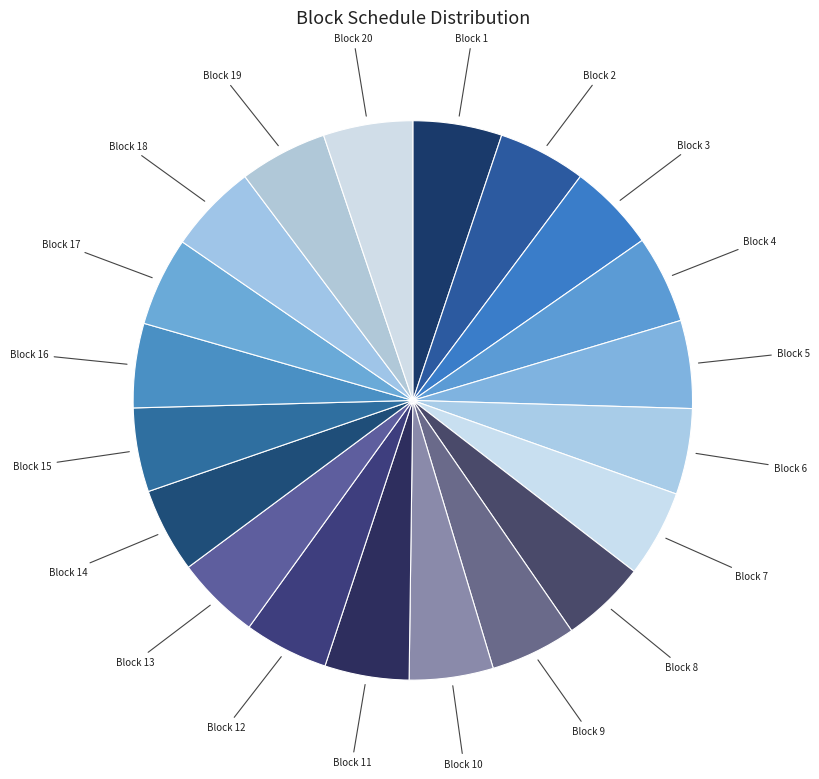

To the nearest percent, what is the average slice percentage?

5%